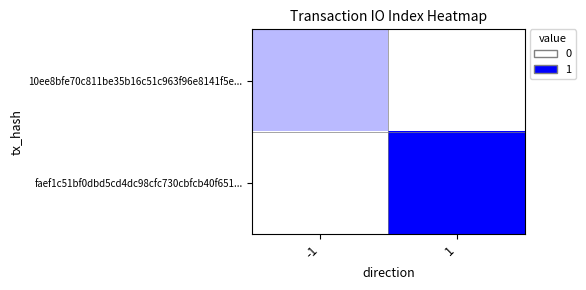

Which series has the largest range (max minus min)?

faef1c51bf0dbd5cd4dc98cfc730cbfcb40f651...